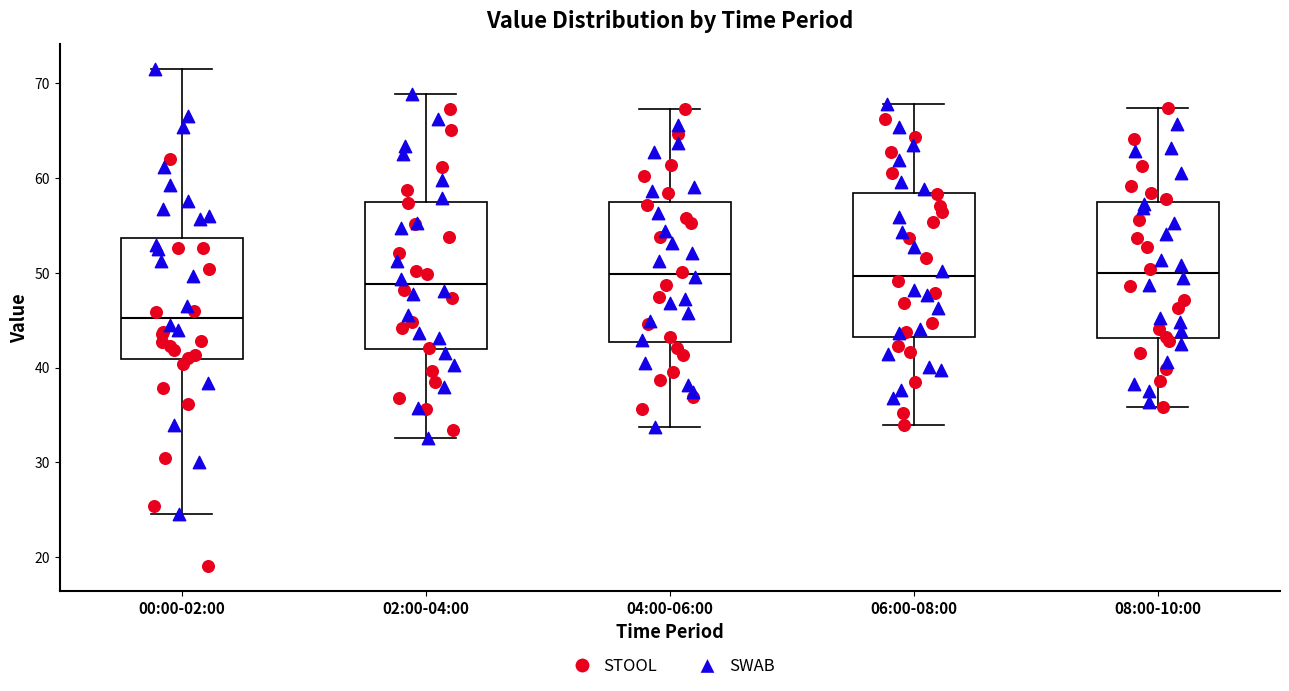

Reading left to right, read every box against the y-axis: the position of its median line, the range the box covers, and the ends of its whiskers. The values are not printed on the chart, so give them approximately, as read against the axis.

00:00-02:00: median 45, box 41 to 54, whiskers 25 to 72
02:00-04:00: median 49, box 42 to 58, whiskers 33 to 69
04:00-06:00: median 50, box 43 to 58, whiskers 34 to 67
06:00-08:00: median 50, box 43 to 58, whiskers 34 to 68
08:00-10:00: median 50, box 43 to 57, whiskers 36 to 67